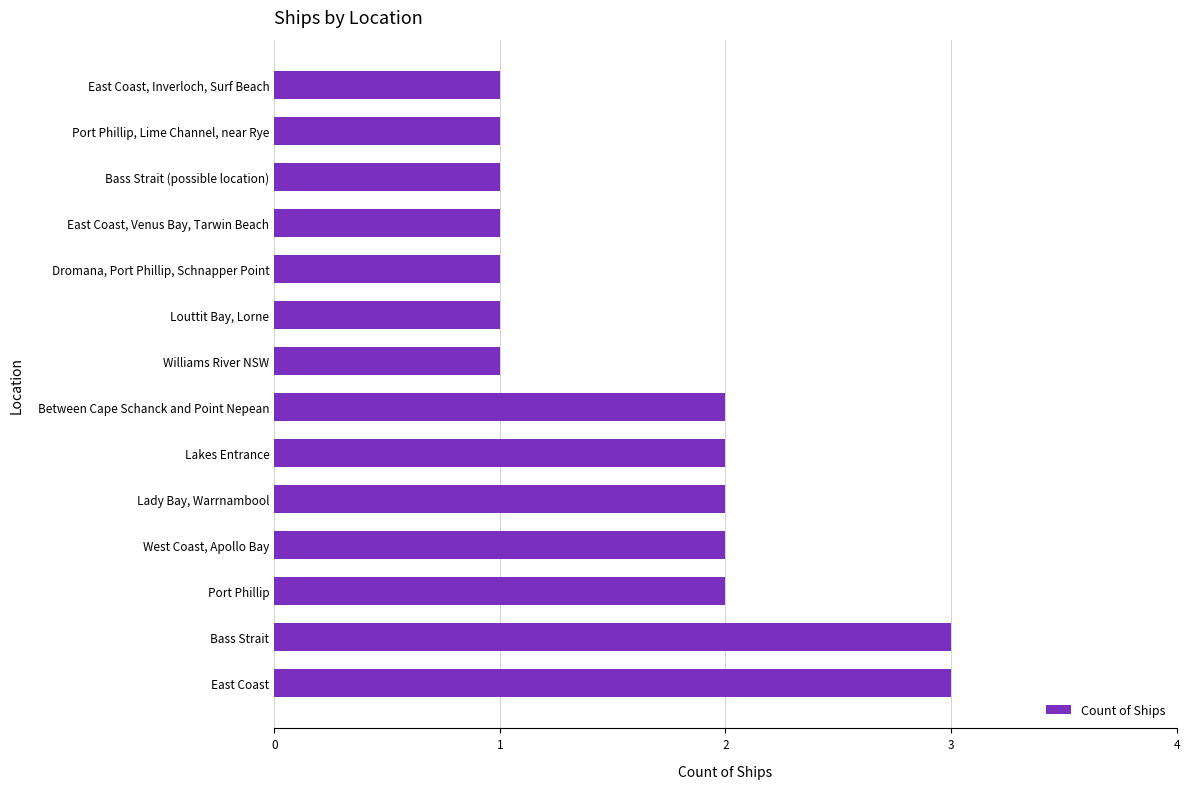

What is the maximum value shown in the chart?

3